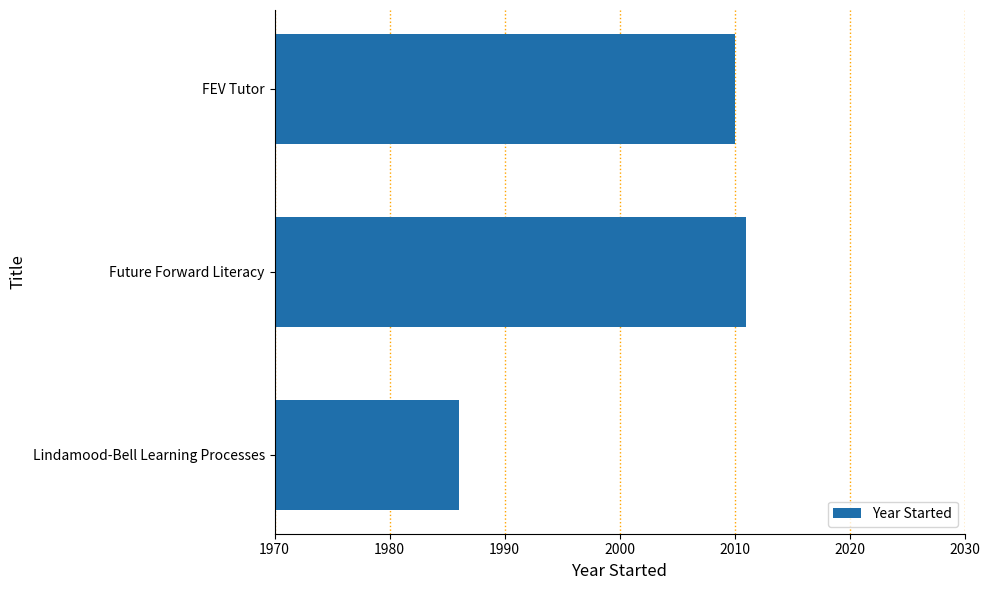

At which category does the chart reach its minimum across all series?

Lindamood-Bell Learning Processes